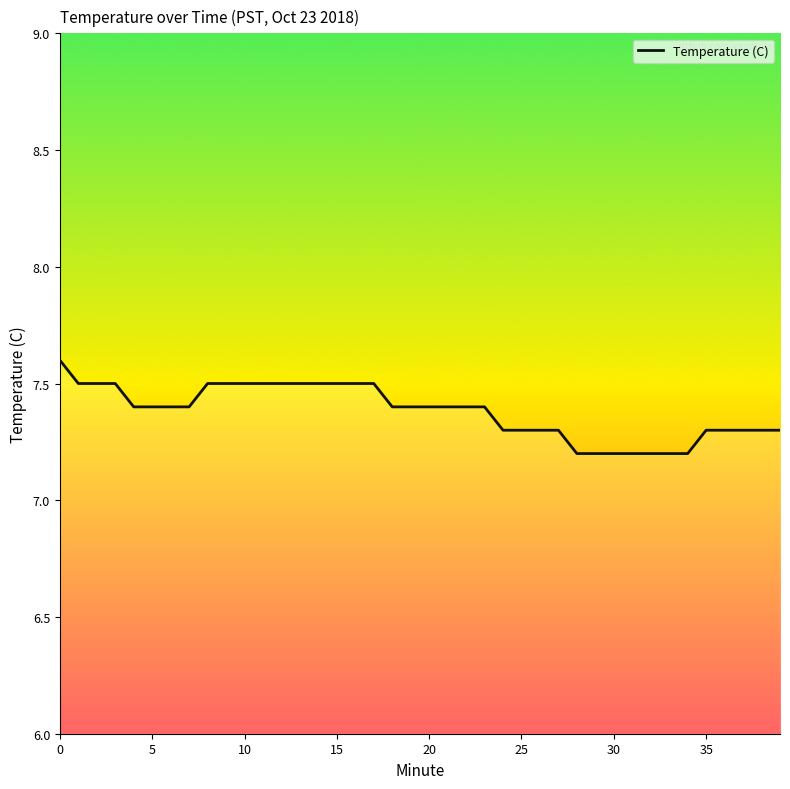

What is the maximum value shown in the chart?

7.6